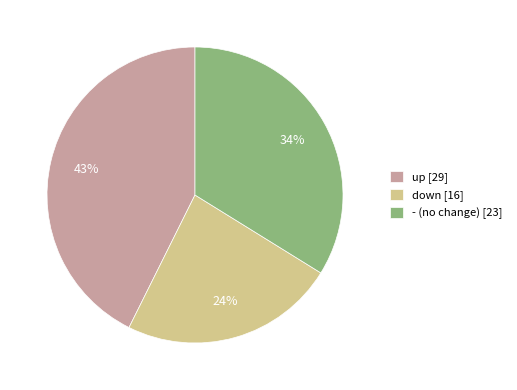

Does down represent more than half of the total?

No